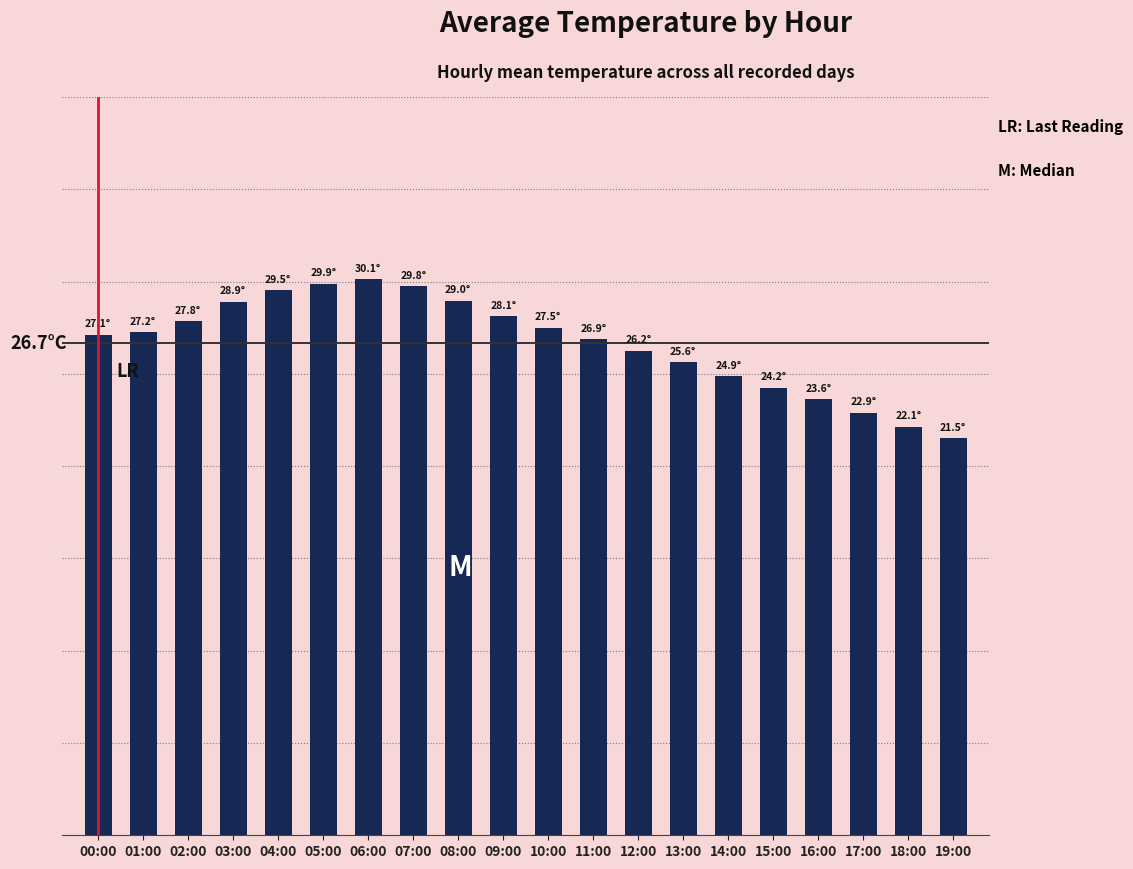

Rank the categories by value from highest to lowest.

06:00, 05:00, 07:00, 04:00, 08:00, 03:00, 09:00, 02:00, 10:00, 01:00, 00:00, 11:00, 12:00, 13:00, 14:00, 15:00, 16:00, 17:00, 18:00, 19:00